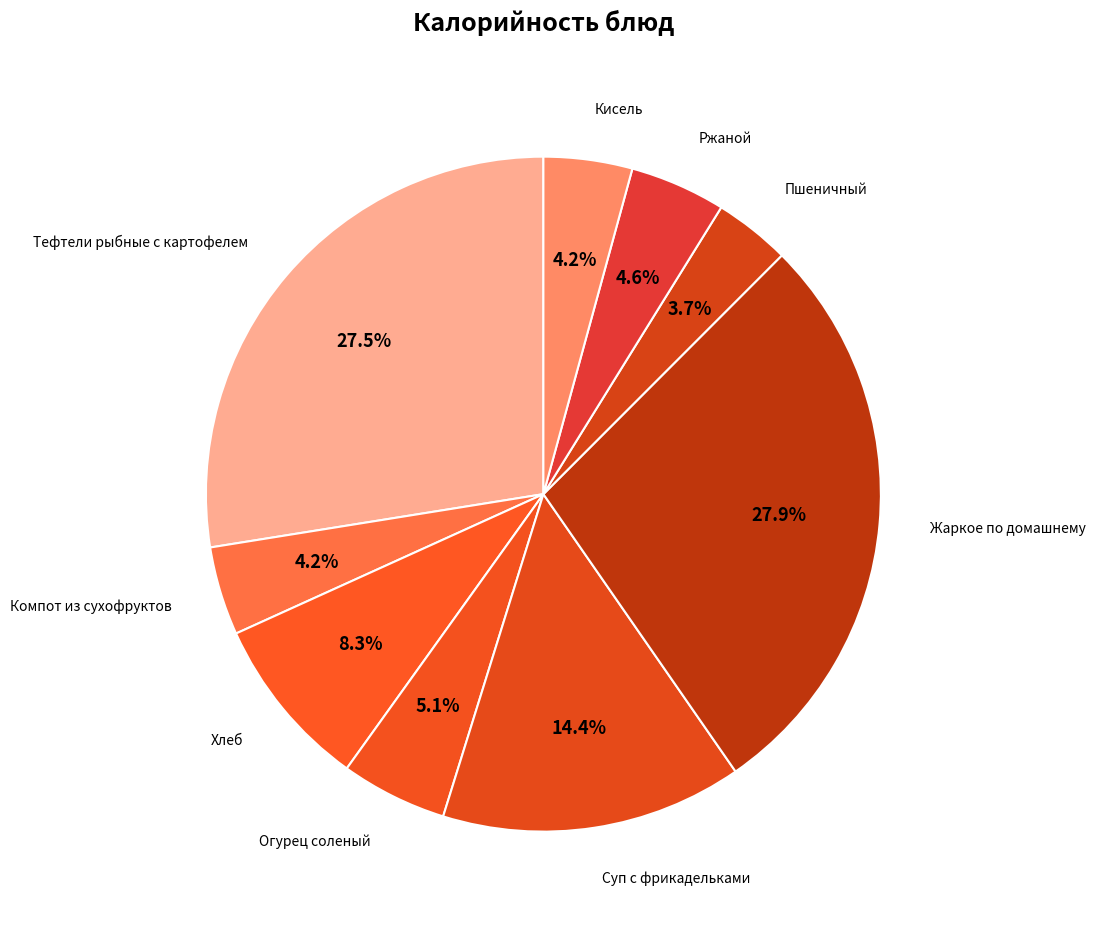

Combined, what portion of the pie is Хлеб and Ржаной?

12.9%